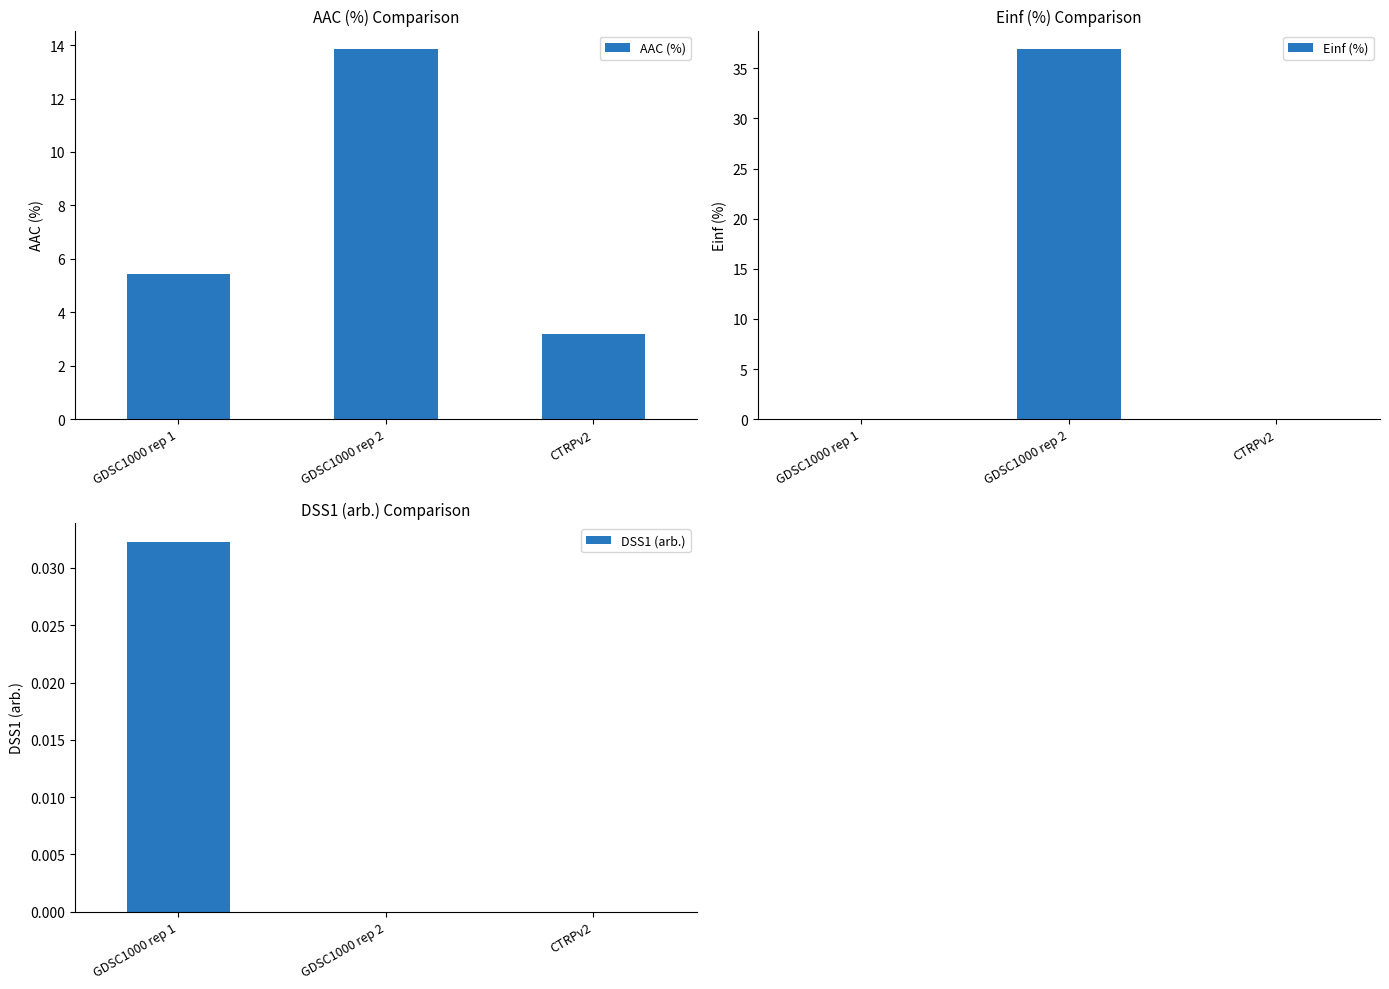

How many data points does each series have?

3